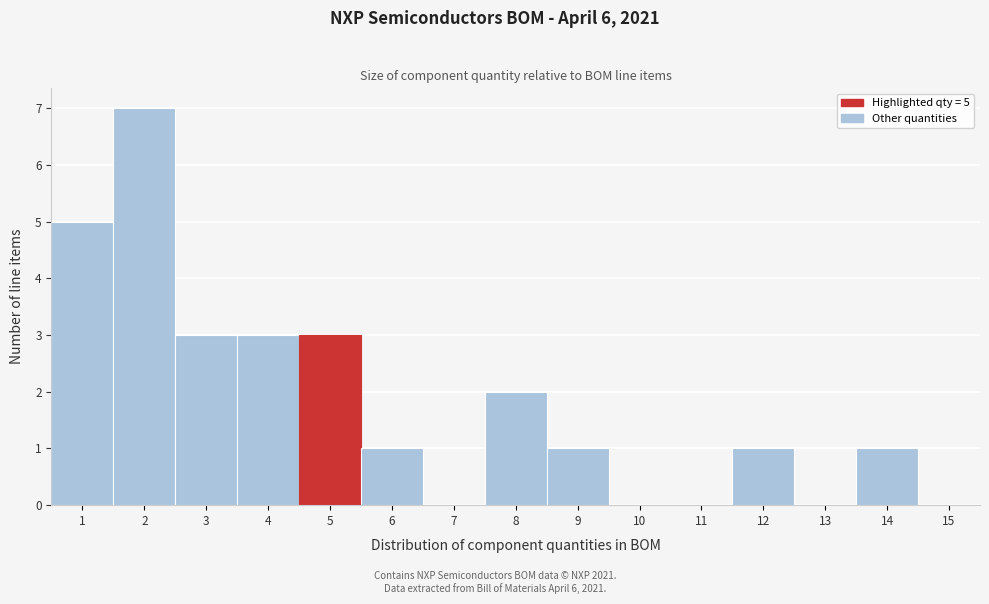

Which range on the x-axis has the tallest bar?

1.5 to 2.5